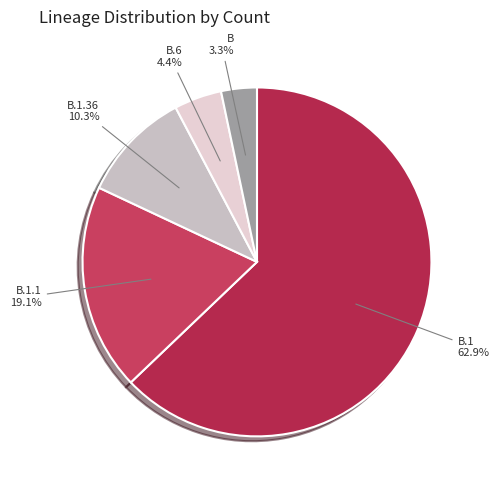

Is there any slice that represents more than half of the pie?

Yes